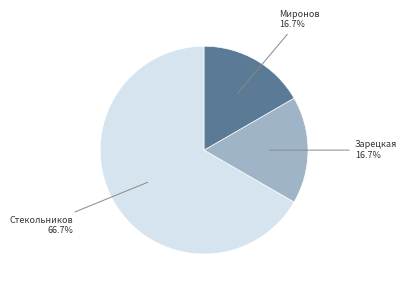

Does any single category account for the majority?

Yes